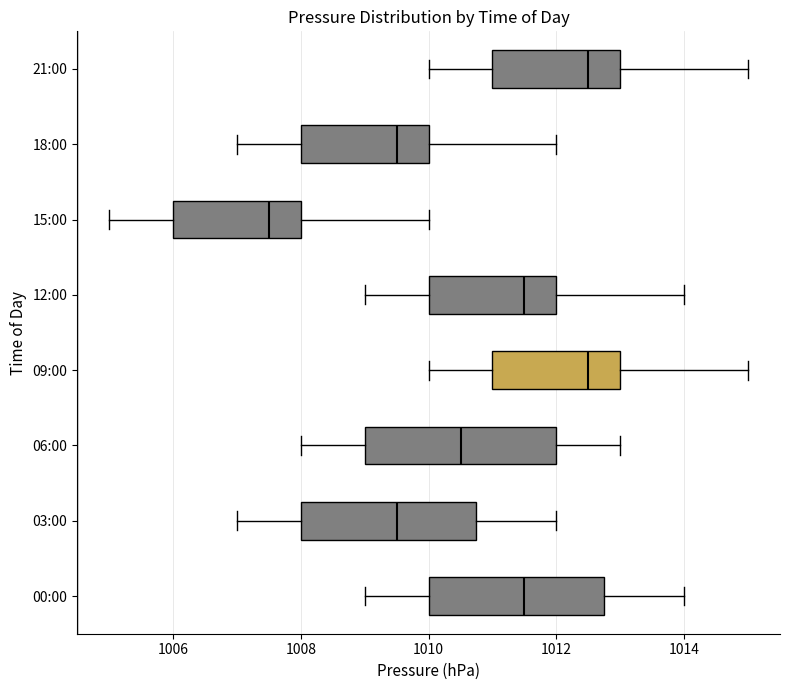

Where does the median line of the box for 00:00 sit on the x-axis? The values are not printed on the chart, so give them approximately, as read against the axis.

1011.6